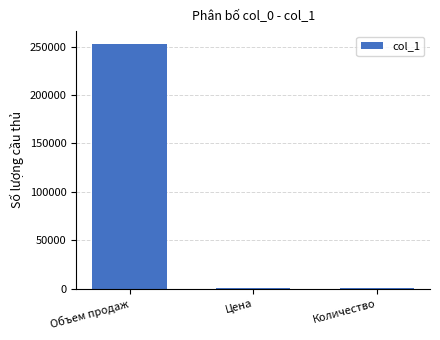

Are the bars horizontal?

No